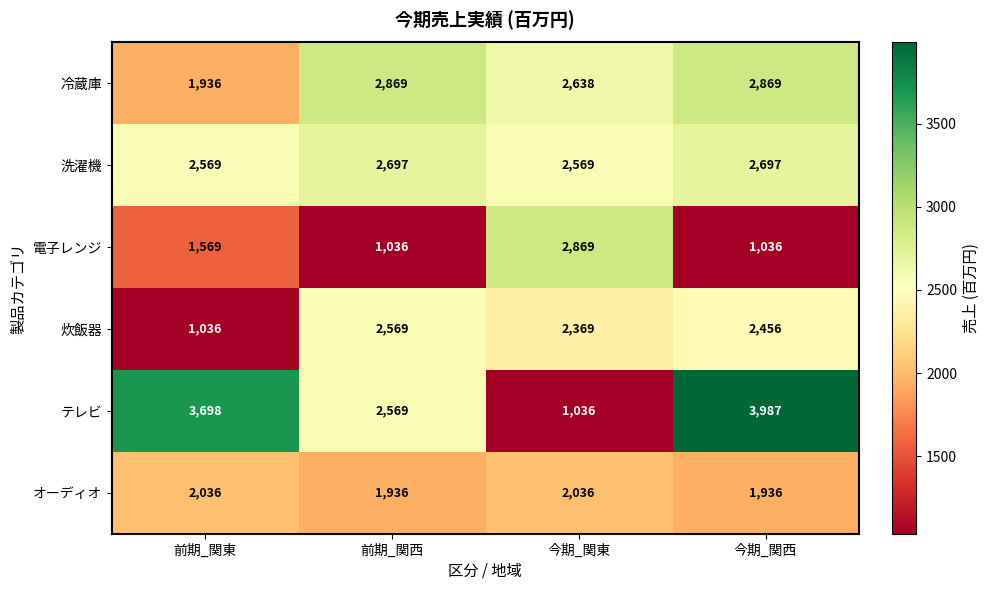

At 今期_関東, list the series in order from largest to smallest.

電子レンジ, 冷蔵庫, 洗濯機, 炊飯器, オーディオ, テレビ